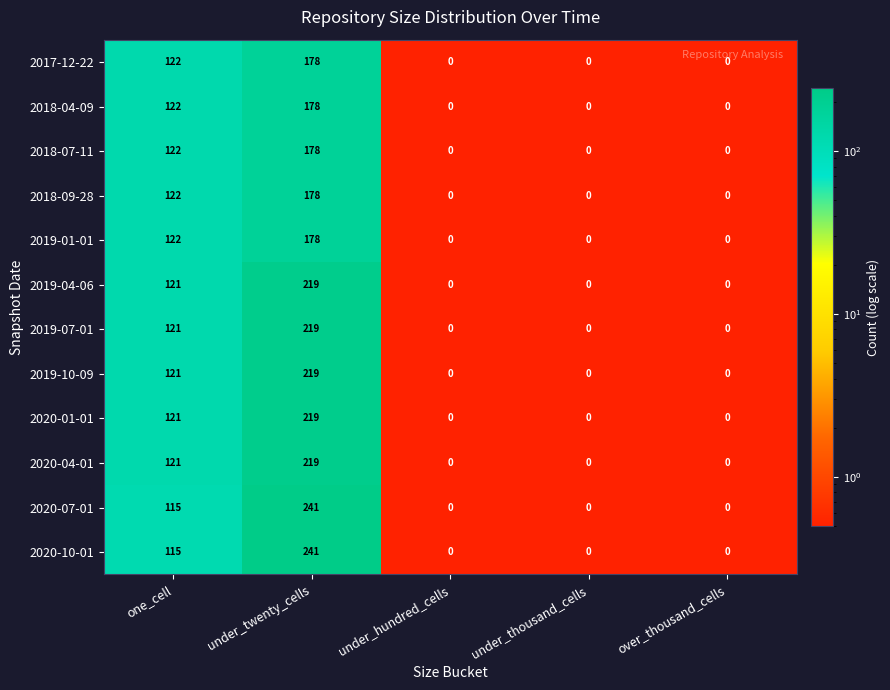

What is the difference between the highest and lowest values at one_cell?

7